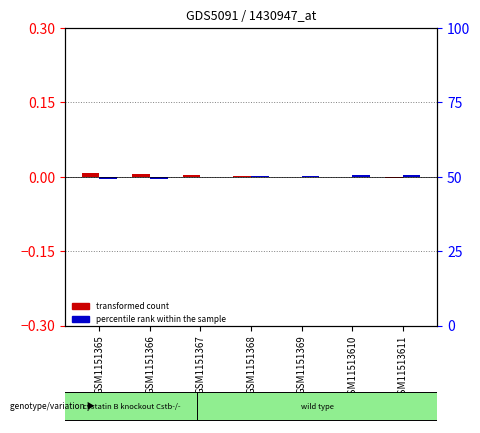

List the labels in order of percentile rank within the sample value, largest first.

GSM11513611, GSM11513610, GSM1151369, GSM1151368, GSM1151367, GSM1151366, GSM1151365